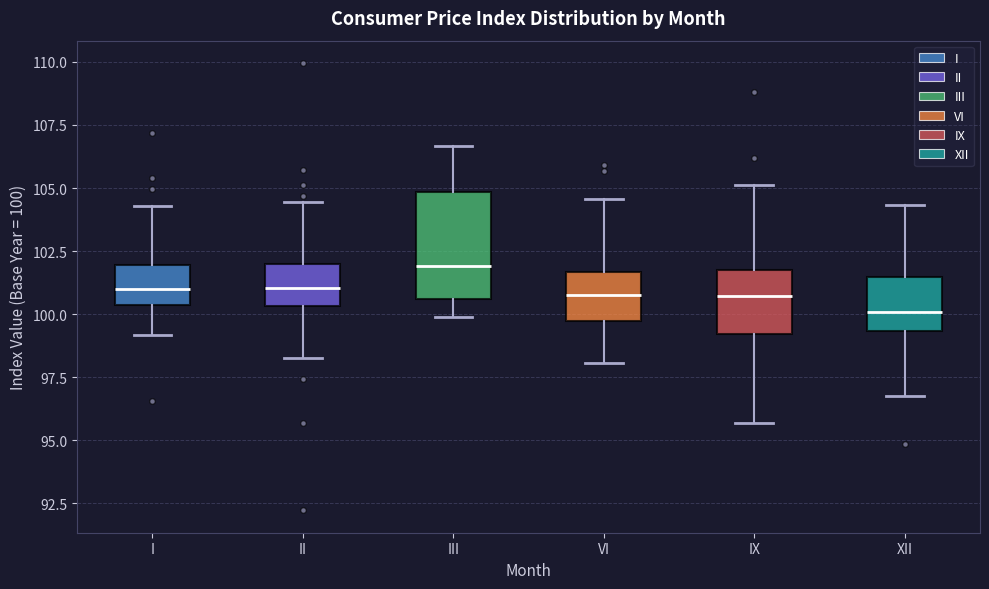

Reading left to right, transcribe this box plot: for each box, give where its median line is, the range the box spans, and where its two whiskers end, as read against the y-axis. The values are not printed on the chart, so give them approximately, as read against the axis.

I: median 101.0, box 100.5 to 102.0, whiskers 99.0 to 104.5
II: median 101.0, box 100.5 to 102.0, whiskers 98.5 to 104.5
III: median 102.0, box 100.5 to 105.0, whiskers 100.0 to 106.5
VI: median 100.5, box 99.5 to 101.5, whiskers 98.0 to 104.5
IX: median 100.5, box 99.0 to 101.5, whiskers 95.5 to 105.0
XII: median 100.0, box 99.5 to 101.5, whiskers 96.5 to 104.5